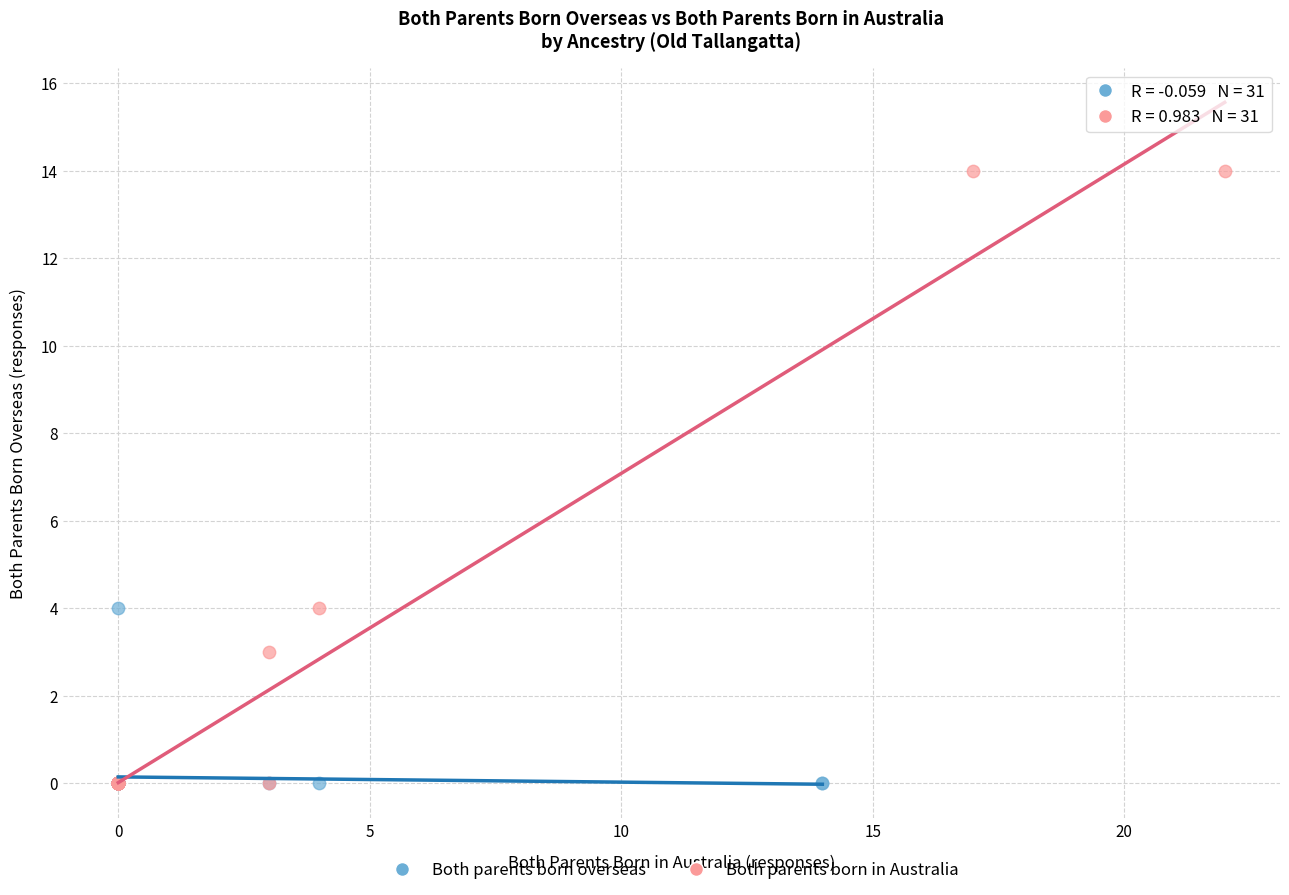

Which series reaches the maximum Y coordinate?

Both parents born in Australia